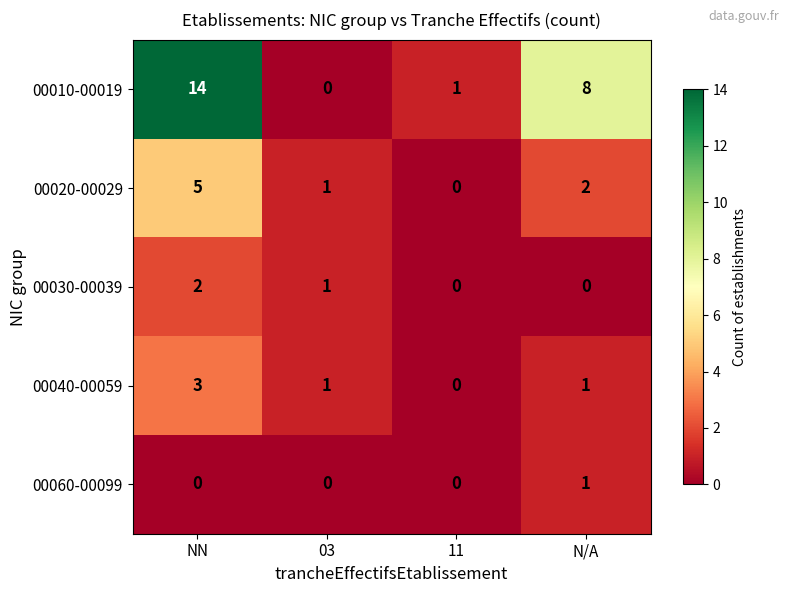

Which series has the largest total across all categories?

00010-00019